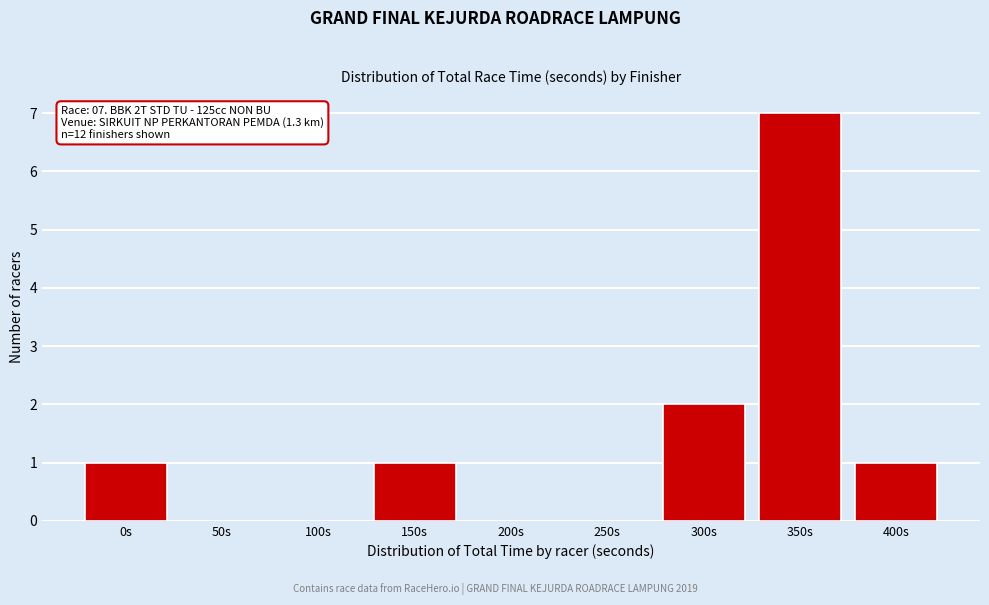

Reading right to left, list all the values displayed in this chart.

400s=1	350s=7	300s=2	250s=0	200s=0	150s=1	100s=0	50s=0	0s=1